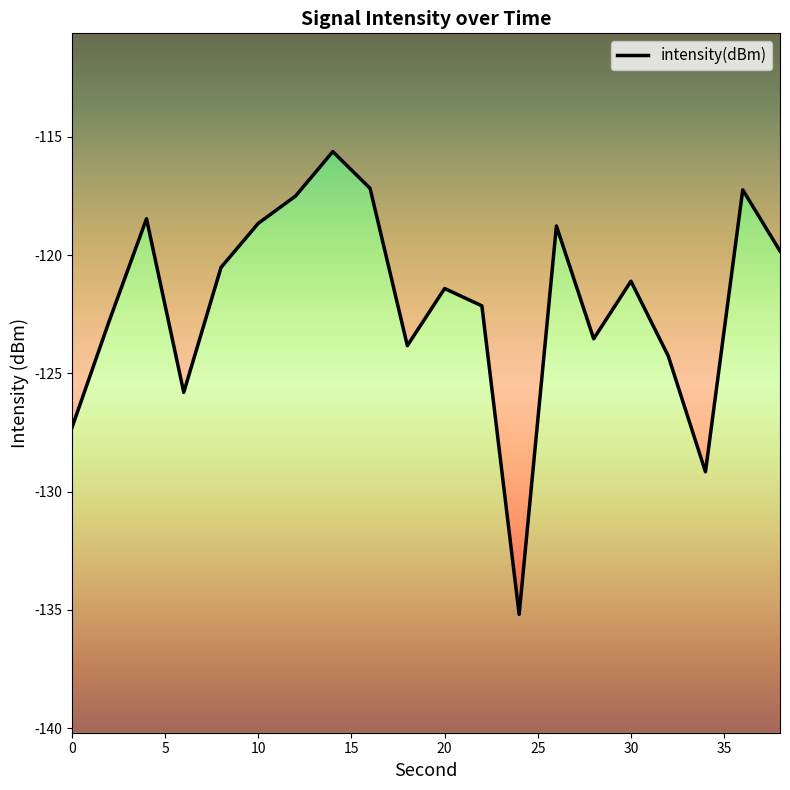

How many points are higher than both their immediate neighbors (excluding endpoints)?

6